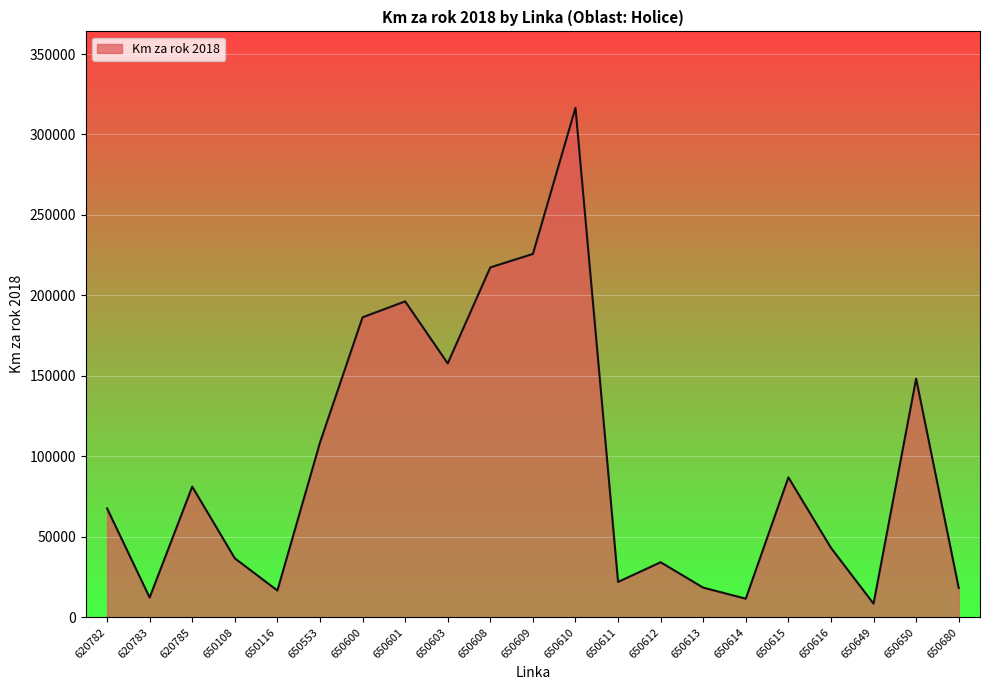

What is the difference between the values at 620785 and 650601?

115122